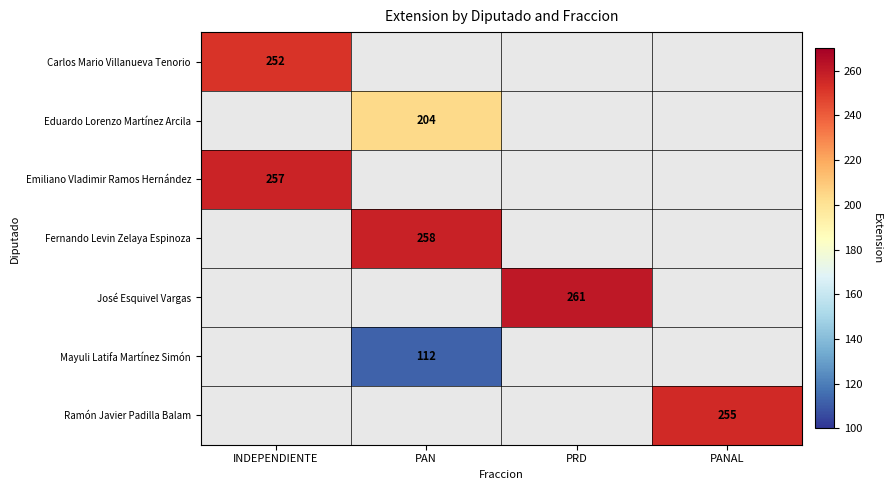

True or false: Mayuli Latifa Martínez Simón has a value of 59 at PAN.

False